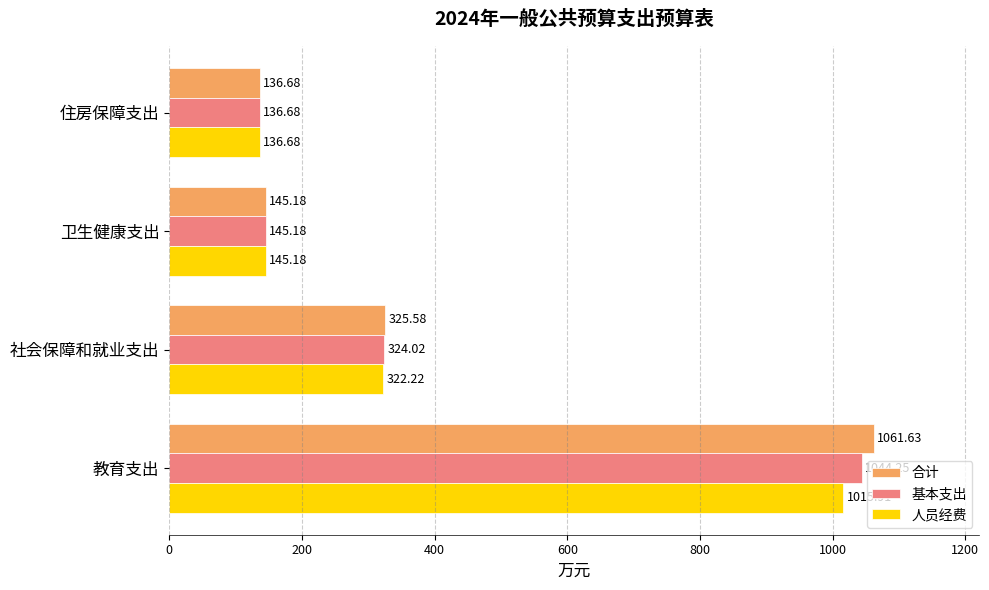

What is the average value of the 合计 series?

417.3